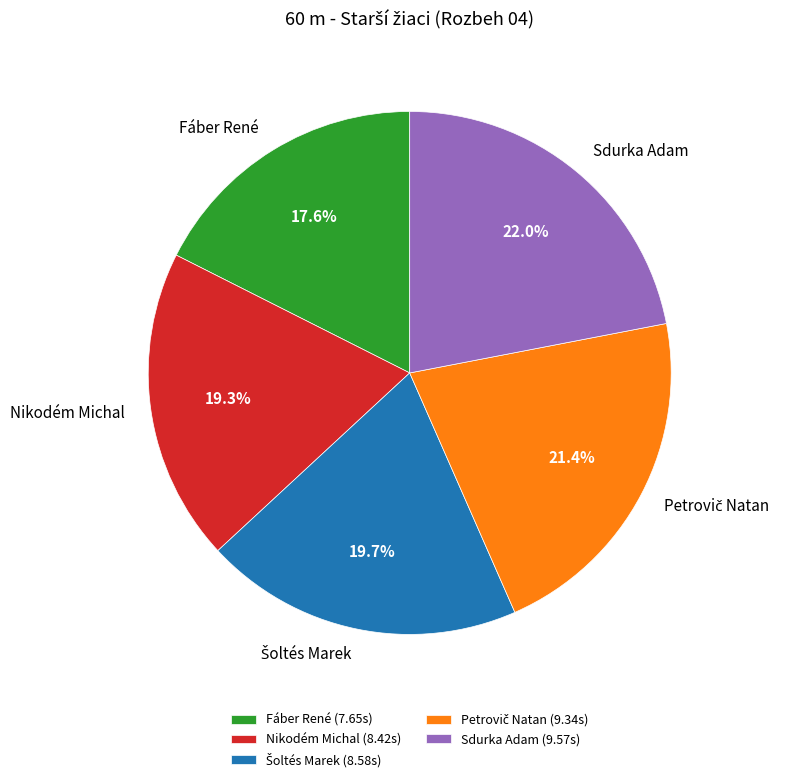

To the nearest percent, what is the difference between the Sdurka Adam and Fáber René slice percentages?

4%